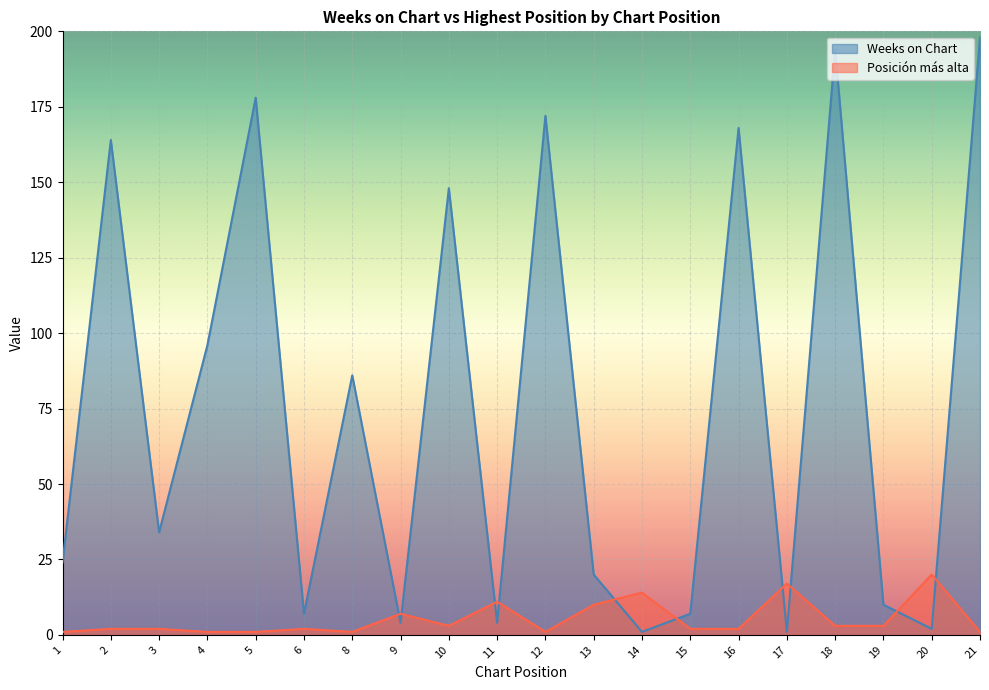

At which label does Weeks on Chart first exceed 34?

2